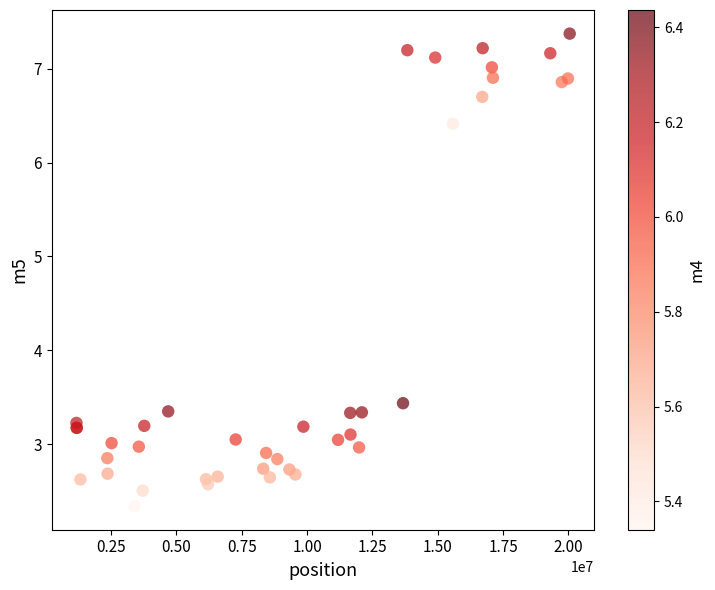

What Y value in the scatter plot is closest to 4?

3.4